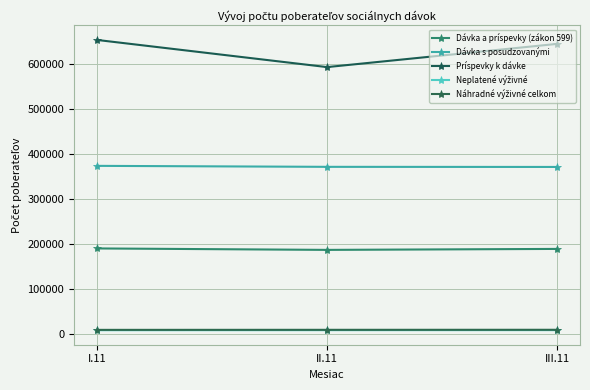

At which category is the sum across all series the highest?

I.11